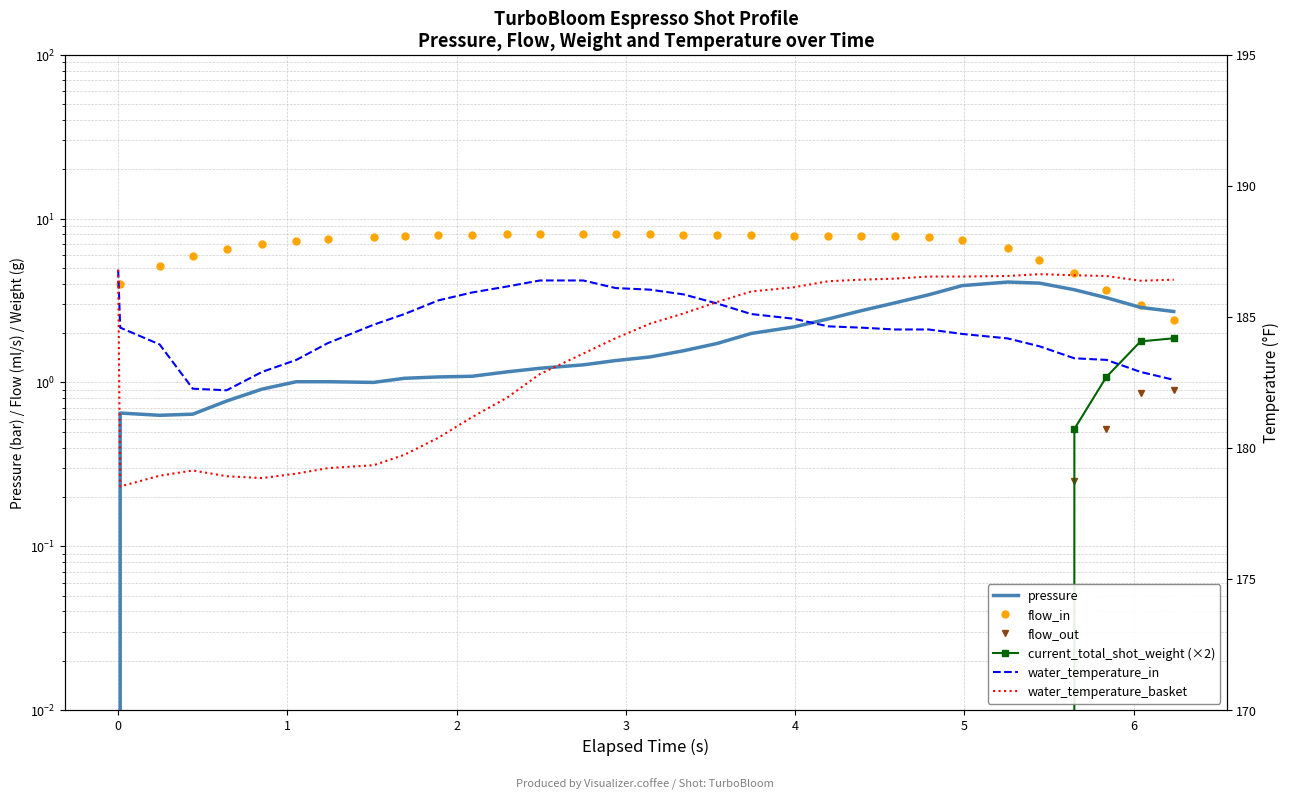

Reading left to right, list all the values displayed in this chart.

pressure: 0.0	0.7	0.6	0.6	0.8	0.9	1.0	1.0	1.0	1.1	1.1	1.1	1.2	1.2	1.3	1.4	1.4	1.6	1.7	2.0	2.2	2.4	2.7	3.1	3.4	3.9	4.1	4.0	3.7	3.3	2.9	2.7
flow_in: 0.0	4.0	5.1	5.9	6.5	7.0	7.3	7.5	7.8	7.8	7.9	7.9	8.0	8.0	8.1	8.0	8.0	8.0	7.9	7.9	7.9	7.8	7.8	7.8	7.8	7.4	6.6	5.6	4.7	3.7	3.0	2.4
flow_out: 0.0	0.0	0.0	0.0	0.0	0.0	0.0	0.0	0.0	0.0	0.0	0.0	0.0	0.0	0.0	0.0	0.0	0.0	0.0	0.0	0.0	0.0	0.0	0.0	0.0	0.0	0.0	0.0	0.2	0.5	0.9	0.9
current_total_shot_weight (×2): 0.0	0.0	0.0	0.0	0.0	0.0	0.0	0.0	0.0	0.0	0.0	0.0	0.0	0.0	0.0	0.0	0.0	0.0	0.0	0.0	0.0	0.0	0.0	0.0	0.0	0.0	0.0	0.0	0.5	1.1	1.8	1.9
water_temperature_in: 186.8	184.6	183.9	182.3	182.2	182.9	183.4	184.0	184.7	185.1	185.6	185.9	186.2	186.4	186.4	186.1	186.0	185.9	185.5	185.1	184.9	184.6	184.6	184.5	184.5	184.3	184.2	183.9	183.4	183.4	182.9	182.6
water_temperature_basket: 186.8	178.5	178.9	179.1	178.9	178.8	179.0	179.2	179.3	179.7	180.4	181.2	181.9	182.8	183.6	184.2	184.7	185.1	185.6	186.0	186.1	186.4	186.4	186.5	186.5	186.5	186.6	186.6	186.6	186.6	186.4	186.4